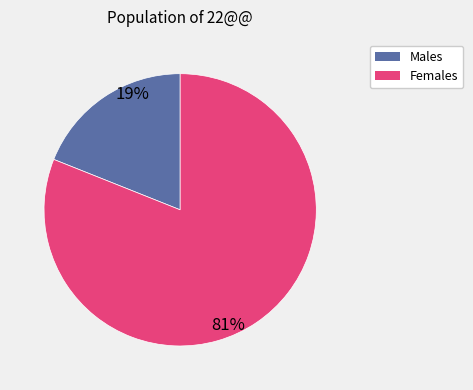

Count the number of slices in the pie.

2